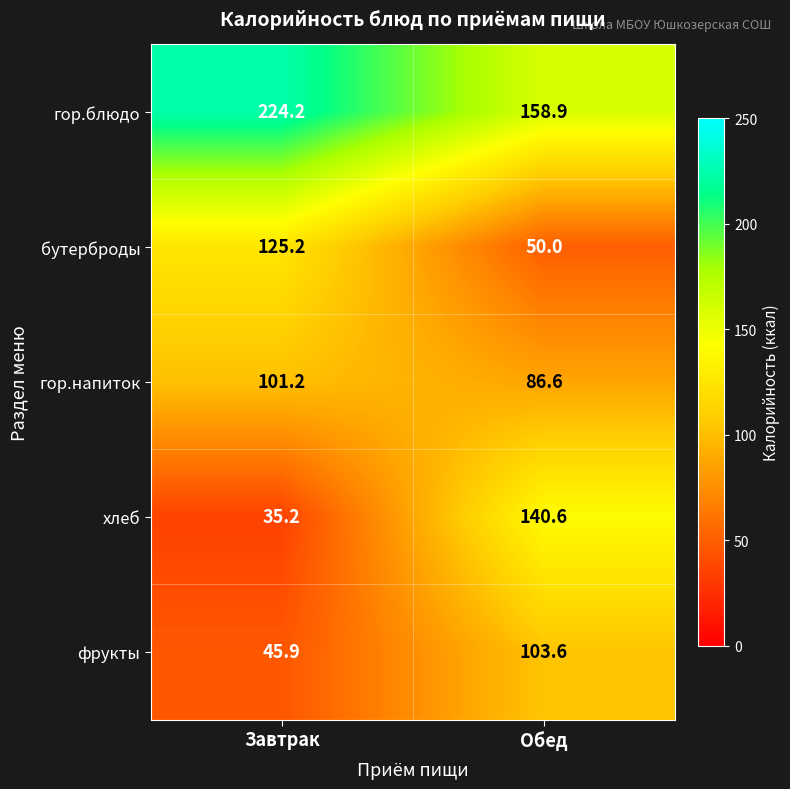

Is it true that фрукты equals 67.7 at Завтрак?

False